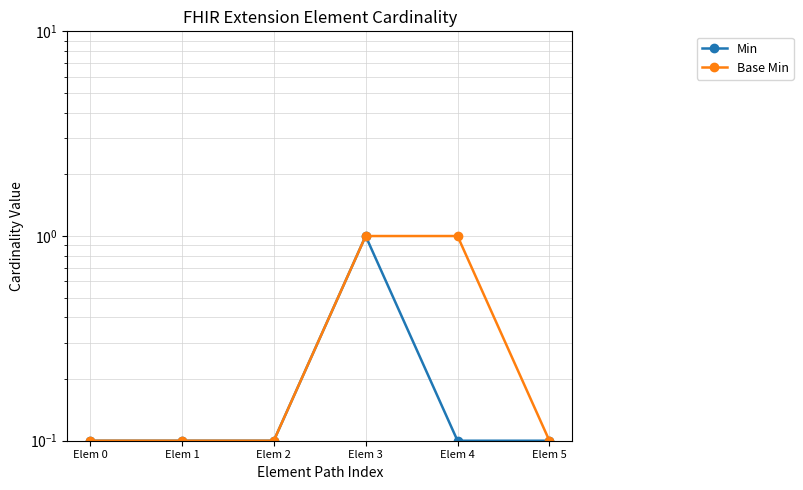

List the series in order of their peak value, highest first.

Min, Base Min